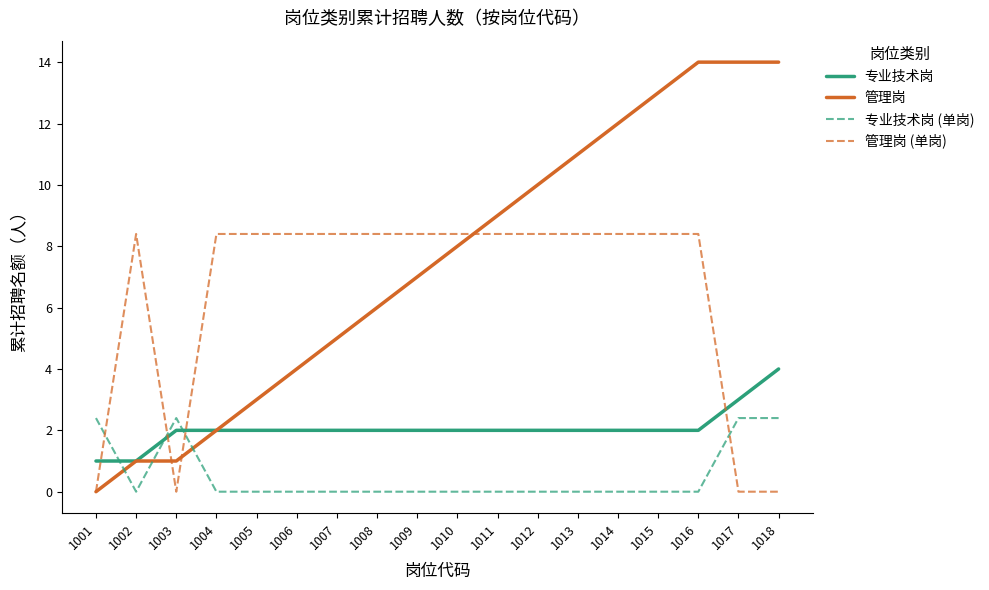

The 专业技术岗 (单岗) series shows 1.0 at 1015. True or false?

False